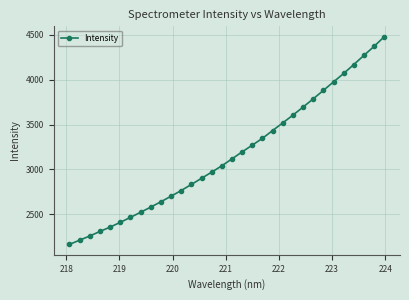

What is the sum of all values?

101309.2